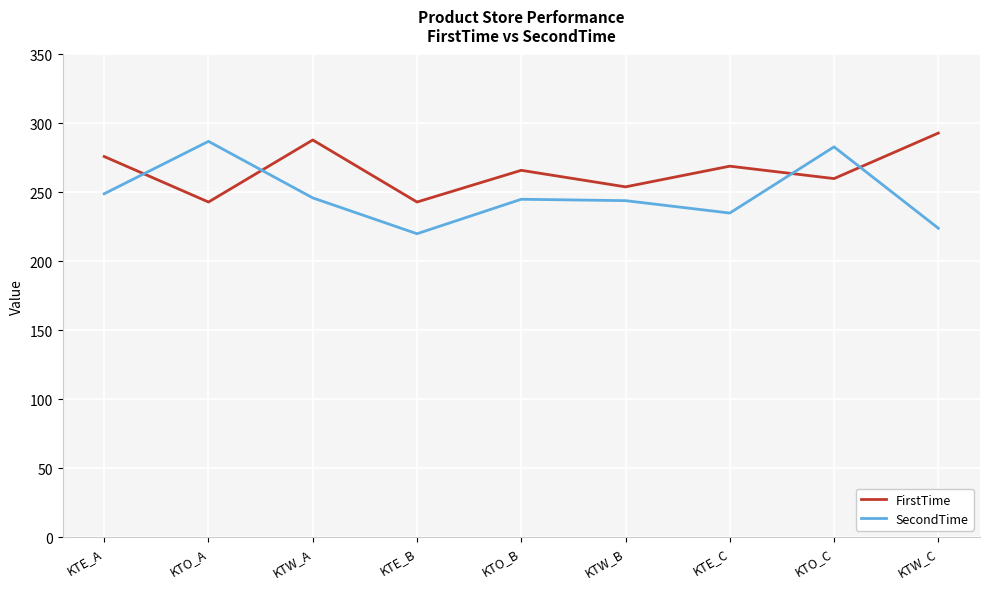

Rank the series by their average value, from lowest to highest.

SecondTime, FirstTime